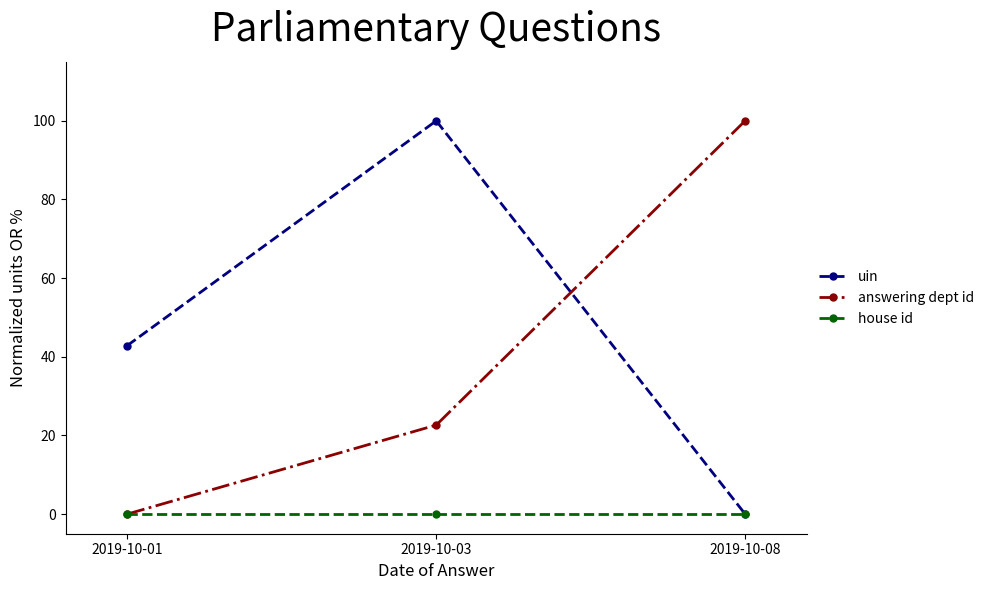

What is the value of the uin point at the 2nd from the left?

100.0